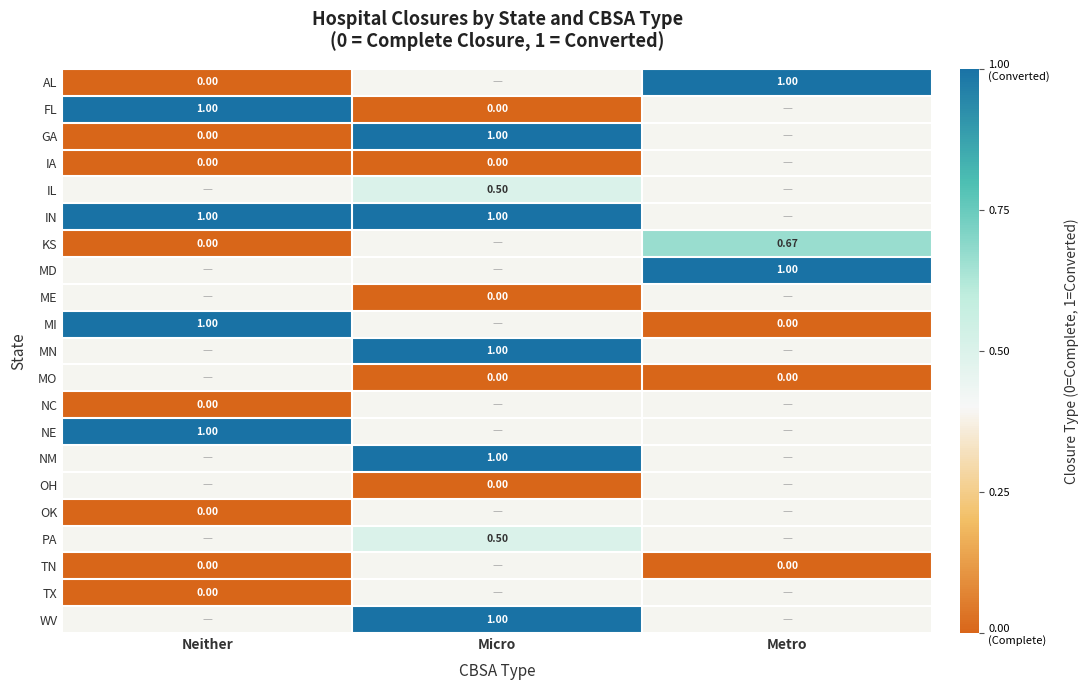

List the labels in order of NM value, largest first.

Neither, Micro, Metro